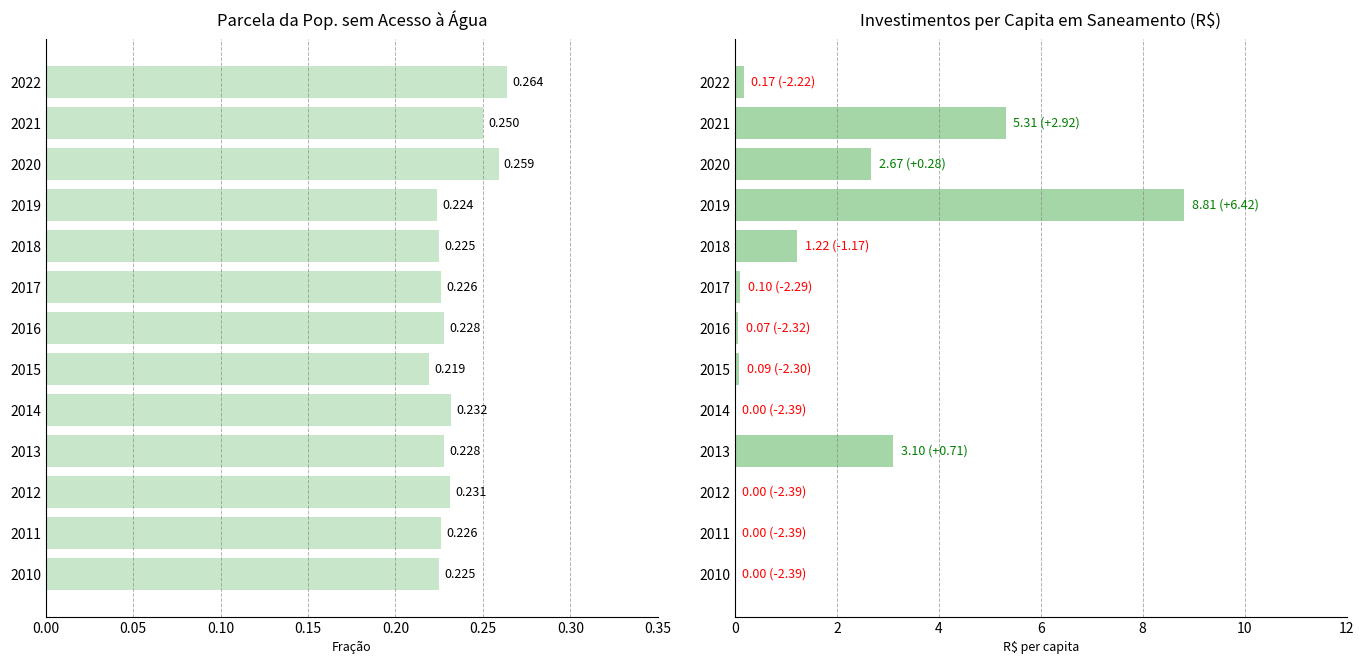

What is the difference between the second highest and second lowest values in the Investimentos per capita series?

5.3